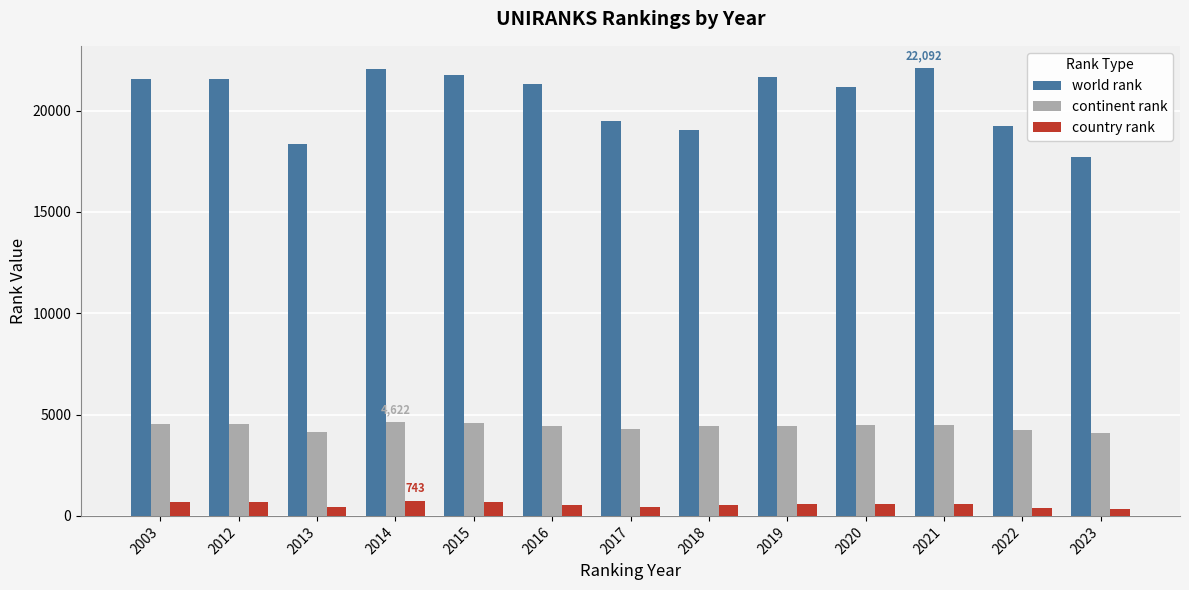

What is the total value across all series at 2018?

24054